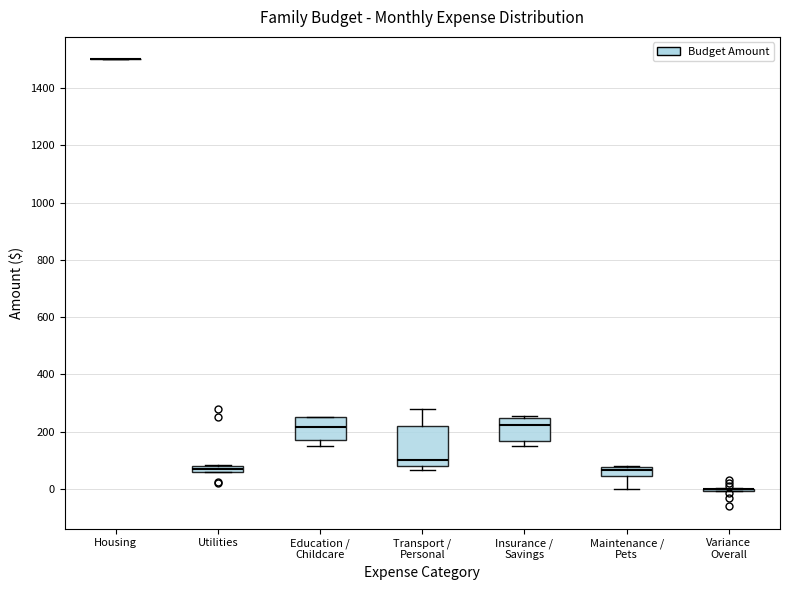

Comparing the boxes themselves (not the whiskers), which one is the tallest?

Transport / Personal